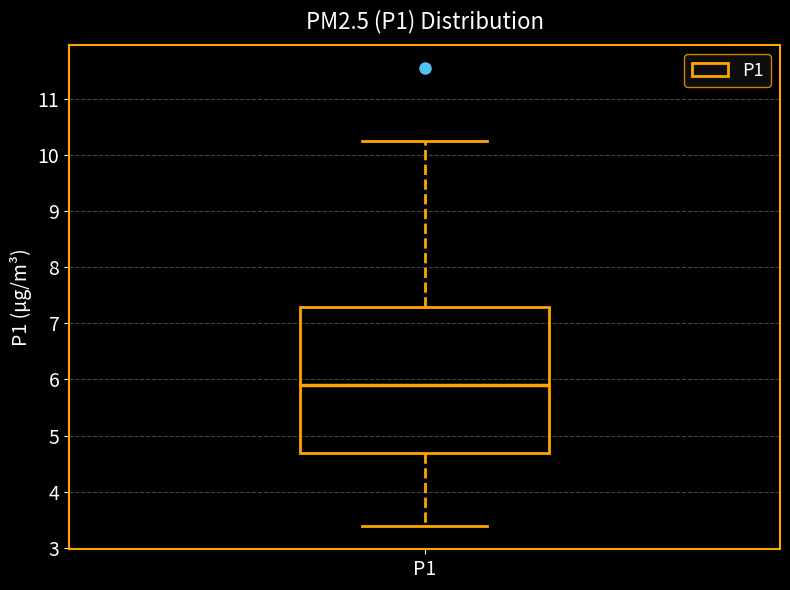

Where is the lower edge of the box for P1 on the y-axis? The values are not printed on the chart, so give them approximately, as read against the axis.

4.7